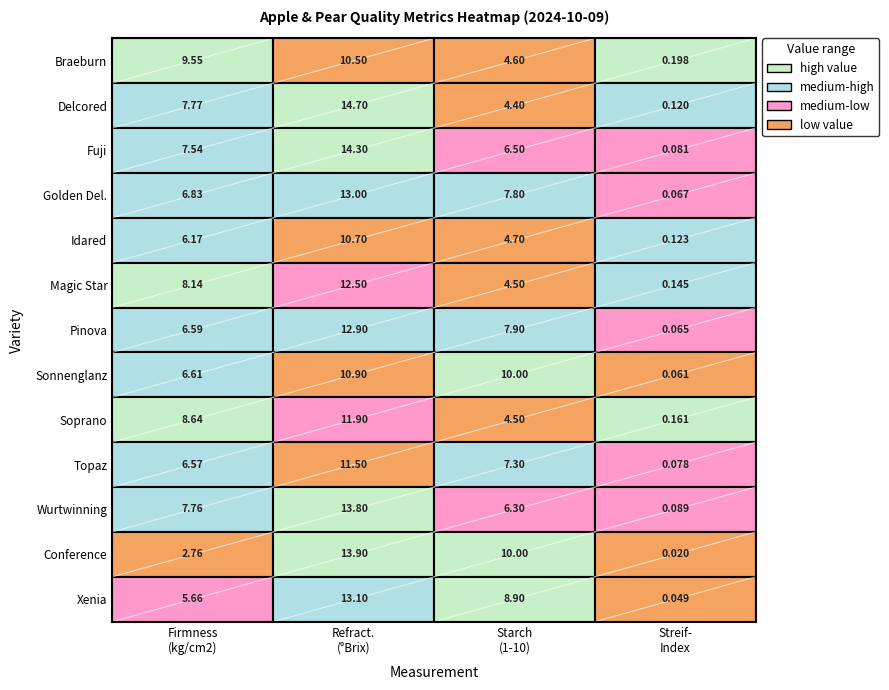

Reading left to right, what are all the values shown in this chart?

Braeburn: 0=9.6	1=10.5	2=4.6	3=0.2
Delcored: 0=7.8	1=14.7	2=4.4	3=0.1
Fuji: 0=7.5	1=14.3	2=6.5	3=0.1
Golden Del.: 0=6.8	1=13.0	2=7.8	3=0.1
Idared: 0=6.2	1=10.7	2=4.7	3=0.1
Magic Star: 0=8.1	1=12.5	2=4.5	3=0.1
Pinova: 0=6.6	1=12.9	2=7.9	3=0.1
Sonnenglanz: 0=6.6	1=10.9	2=10.0	3=0.1
Soprano: 0=8.6	1=11.9	2=4.5	3=0.2
Topaz: 0=6.6	1=11.5	2=7.3	3=0.1
Wurtwinning: 0=7.8	1=13.8	2=6.3	3=0.1
Conference: 0=2.8	1=13.9	2=10.0	3=0.0
Xenia: 0=5.7	1=13.1	2=8.9	3=0.0